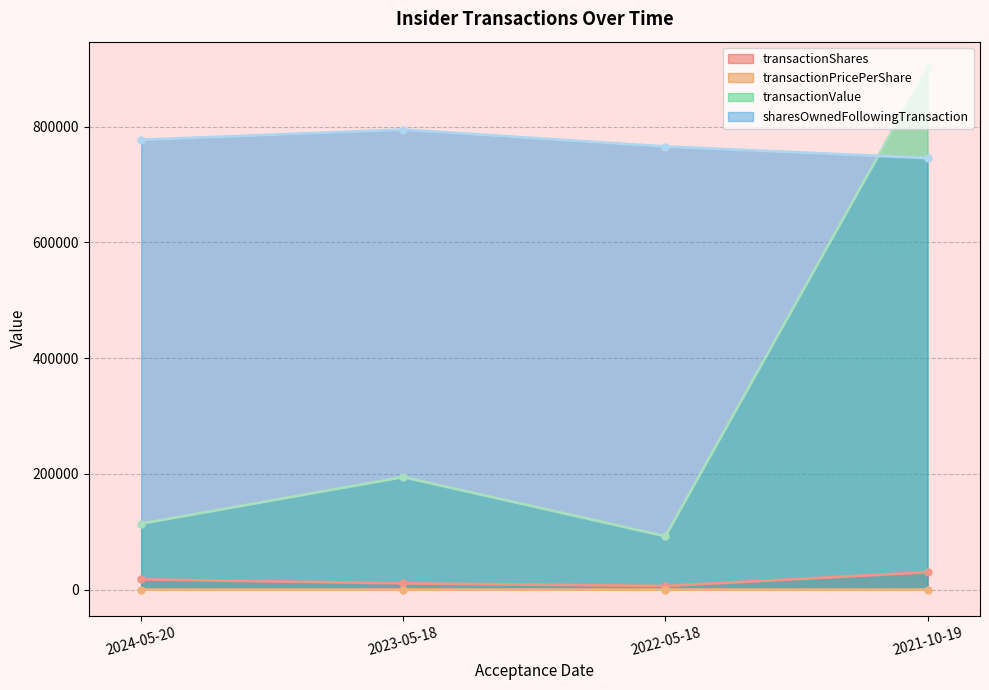

Between 2023-05-18 and 2022-05-18, which series saw the biggest shift?

transactionValue